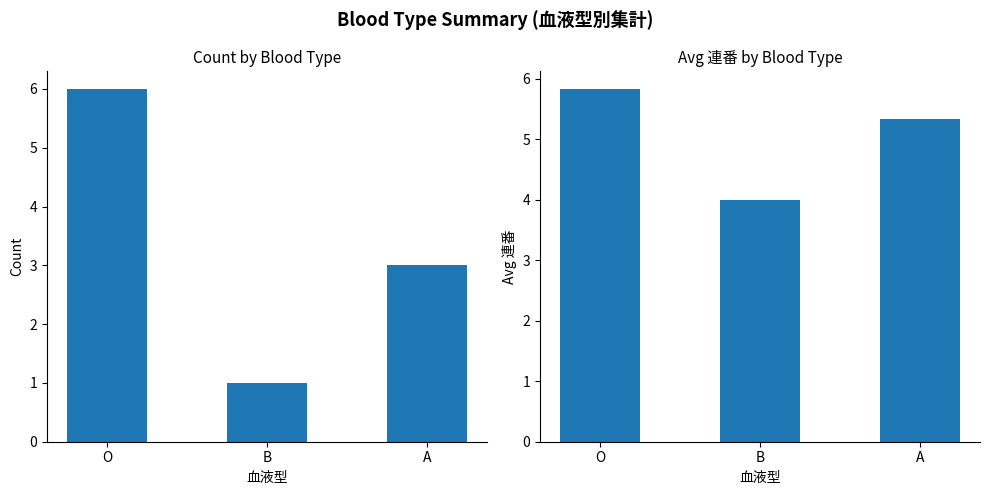

Which has a higher value, B or O?

O